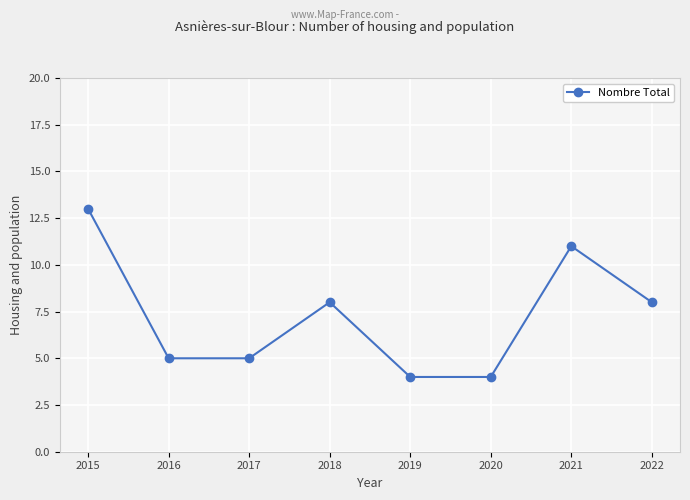

At which category does the data reach its first local peak?

2018